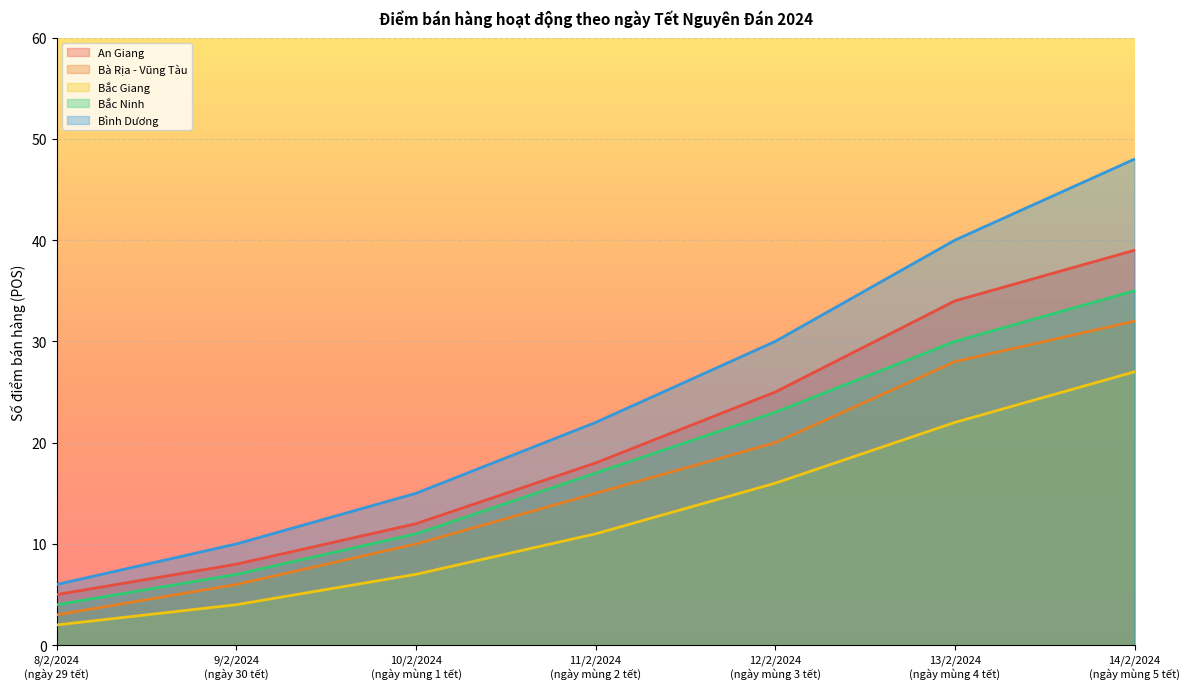

Reading left to right, list all the values displayed in this chart.

An Giang: 5	8	12	18	25	34	39
Bà Rịa - Vũng Tàu: 3	6	10	15	20	28	32
Bắc Giang: 2	4	7	11	16	22	27
Bắc Ninh: 4	7	11	17	23	30	35
Bình Dương: 6	10	15	22	30	40	48